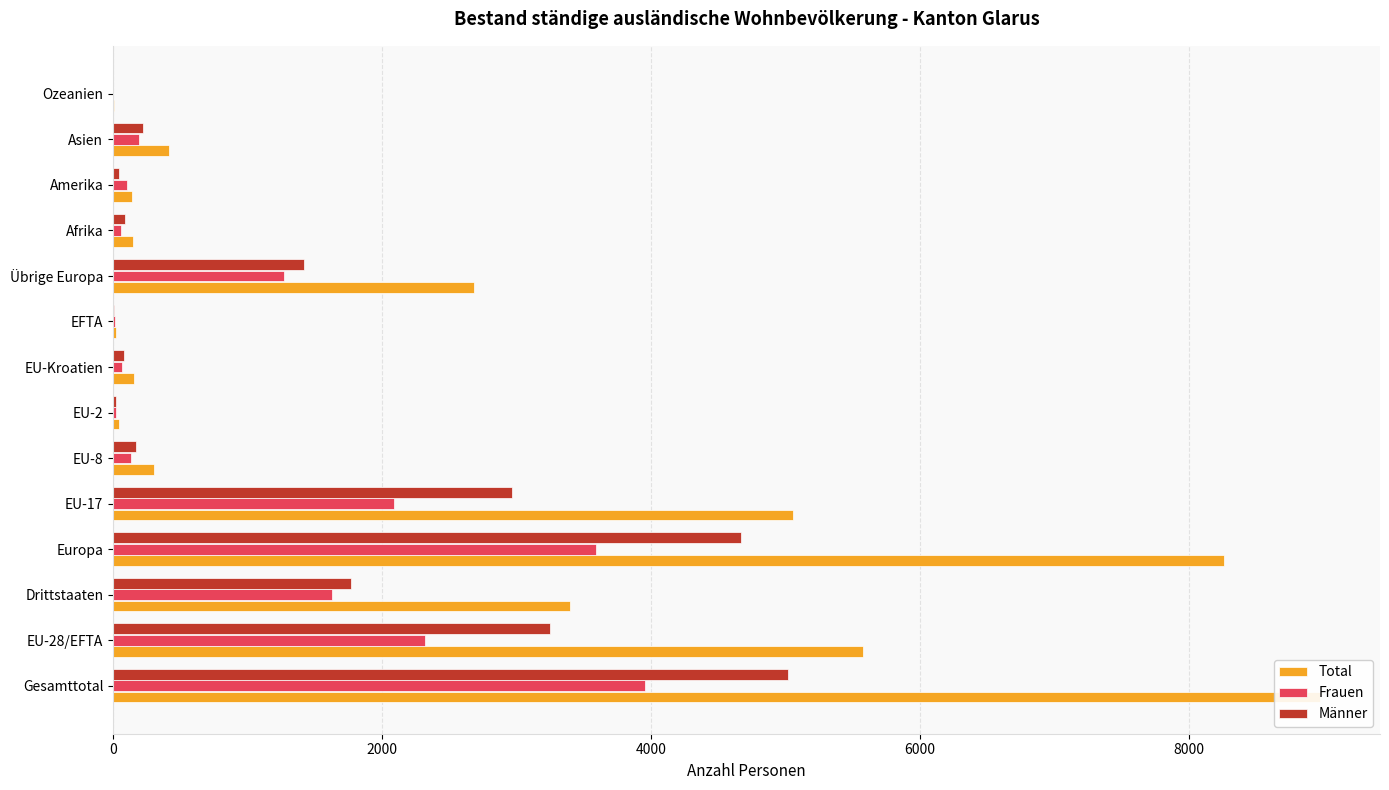

What is the value of the Total bar at the 4th from the left?

8257